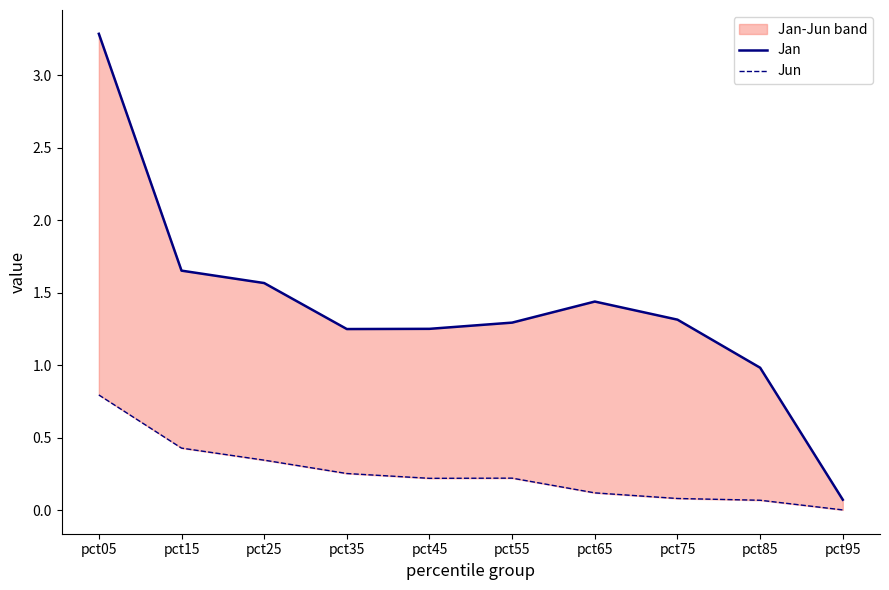

Which category has the lowest value in the Jan series?

pct95